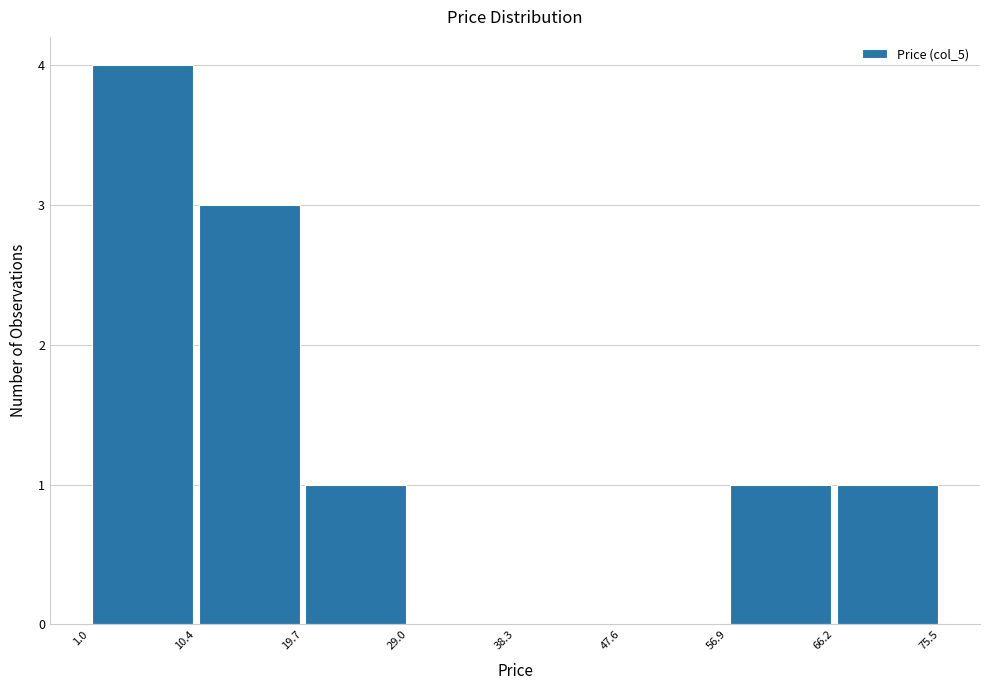

Which range on the x-axis has the tallest bar?

1.0 to 10.4